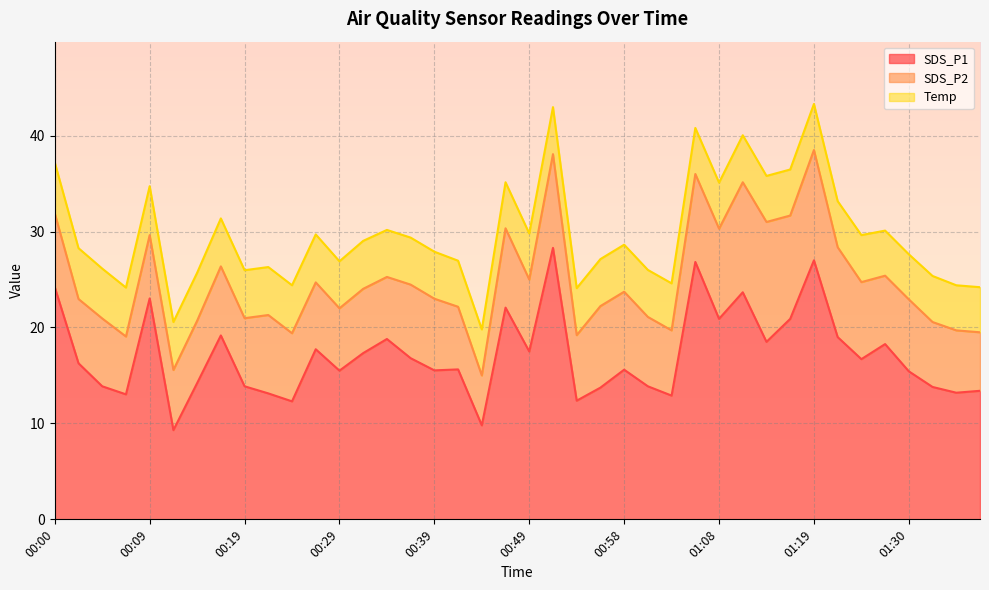

Reading left to right, extract all data points from this chart.

SDS_P1: 24.2	16.3	13.9	13.0	23.0	9.3	14.2	19.2	13.9	13.1	12.3	17.7	15.5	17.3	18.8	16.8	15.5	15.6	9.8	22.1	17.5	28.3	12.4	13.7	15.6	13.9	12.9	26.8	20.9	23.7	18.5	20.9	27.0	19.0	16.7	18.3	15.4	13.8	13.2	13.4
SDS_P2: 7.7	6.7	7.1	6.0	6.6	6.3	6.5	7.2	7.1	8.2	7.1	7.0	6.5	6.7	6.5	7.7	7.5	6.5	5.2	8.3	7.5	9.8	6.8	8.5	8.1	7.2	6.8	9.2	9.4	11.5	12.5	10.8	11.5	9.4	8.0	7.1	7.5	6.8	6.5	6.1
Temp: 5.3	5.3	5.2	5.1	5.1	5.0	5.0	5.0	5.0	5.0	5.0	5.0	4.9	5.0	4.9	4.9	4.9	4.8	4.8	4.8	4.8	4.9	4.9	4.9	4.9	4.9	4.9	4.8	4.8	4.9	4.8	4.8	4.8	4.8	4.9	4.7	4.7	4.8	4.7	4.7